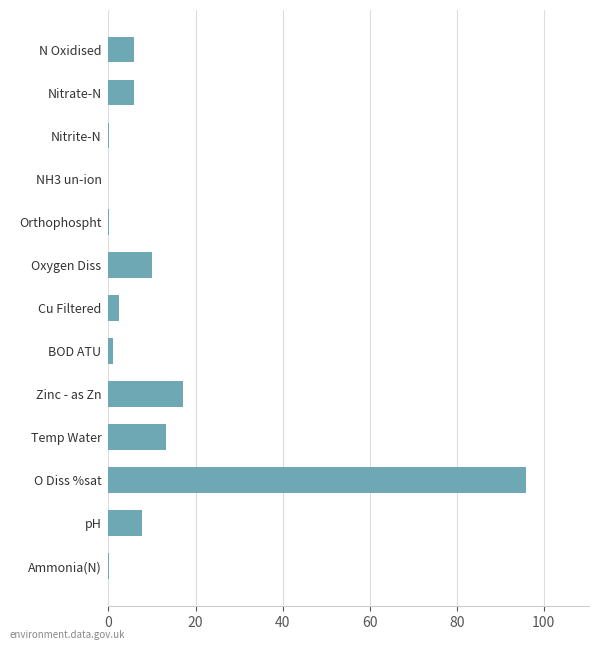

What is the change in value from Cu Filtered to Nitrate-N?

+3.6